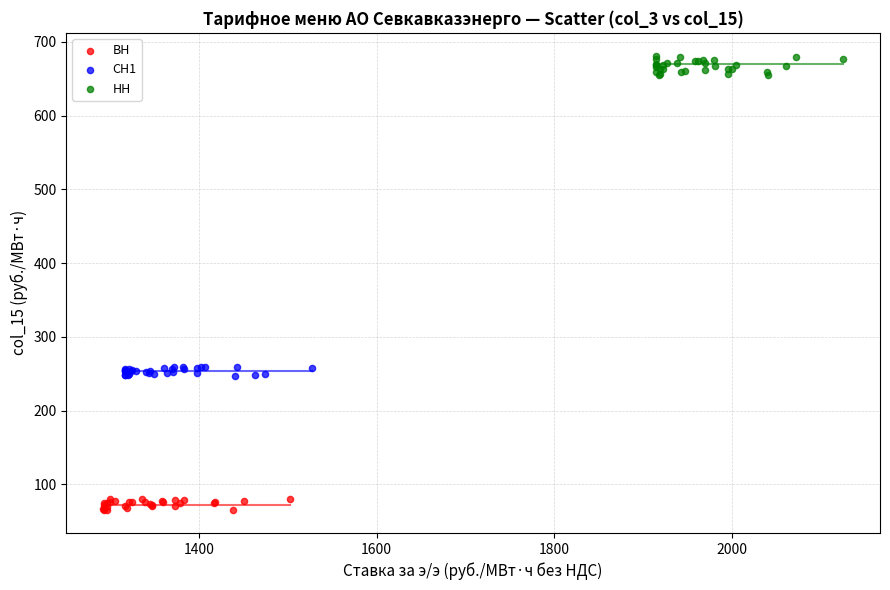

Which series contains the highest Y value?

НН